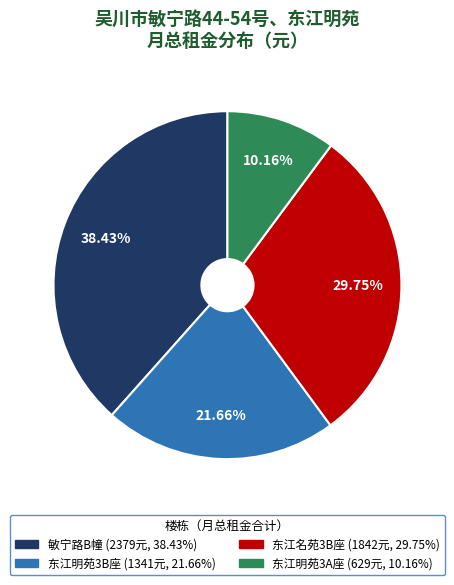

Is there any slice that represents more than half of the pie?

No